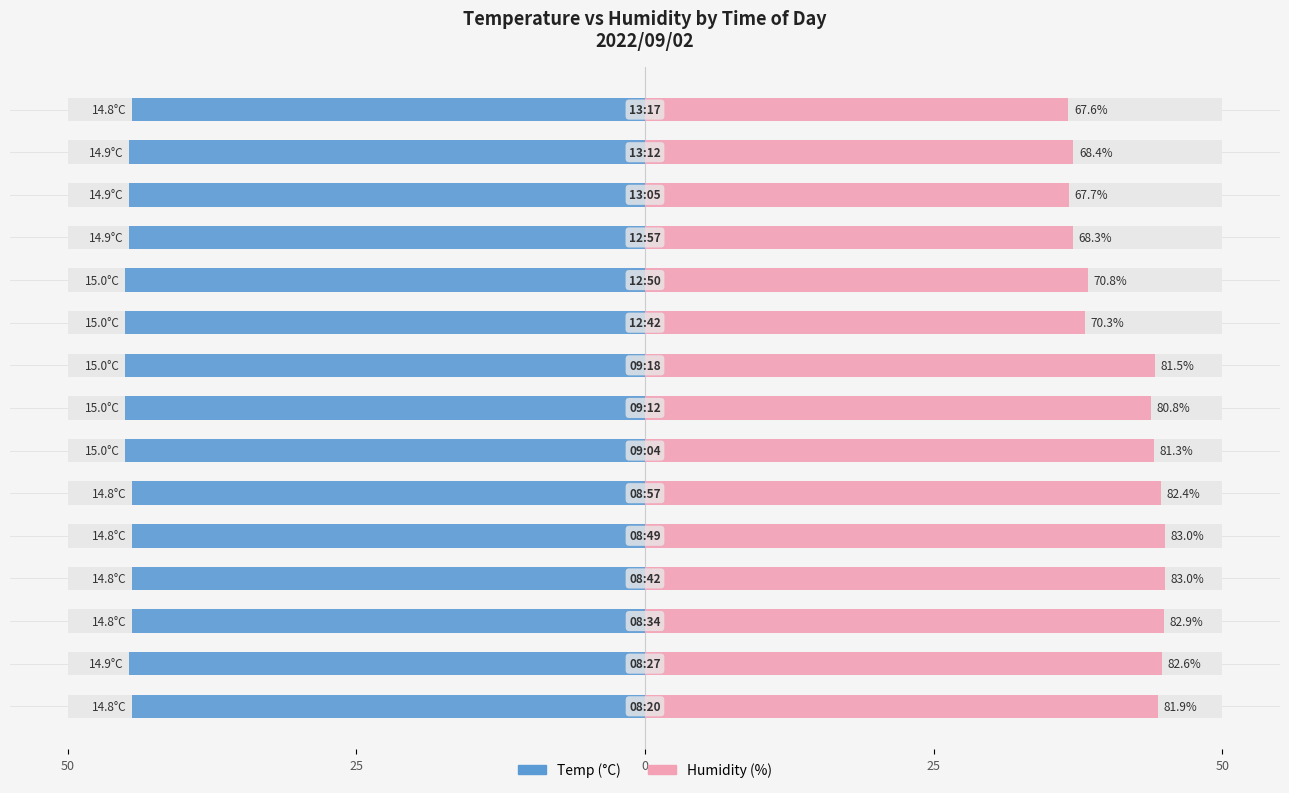

The Temp series shows -45.0 at 10. True or false?

True